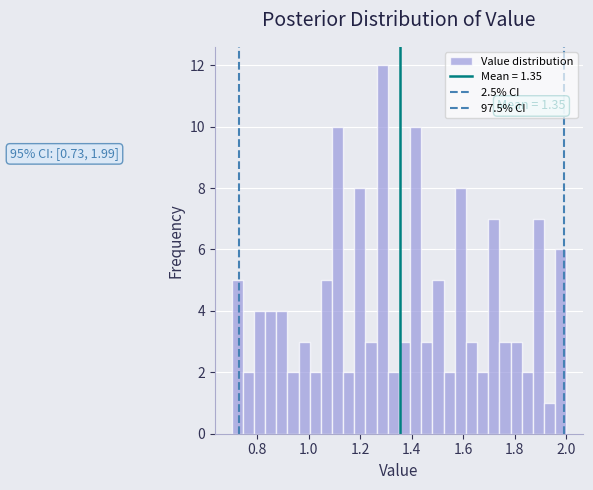

Around what value on the x-axis is the tallest bar? Give the approximate position of its centre, as read against the axis.

1.28